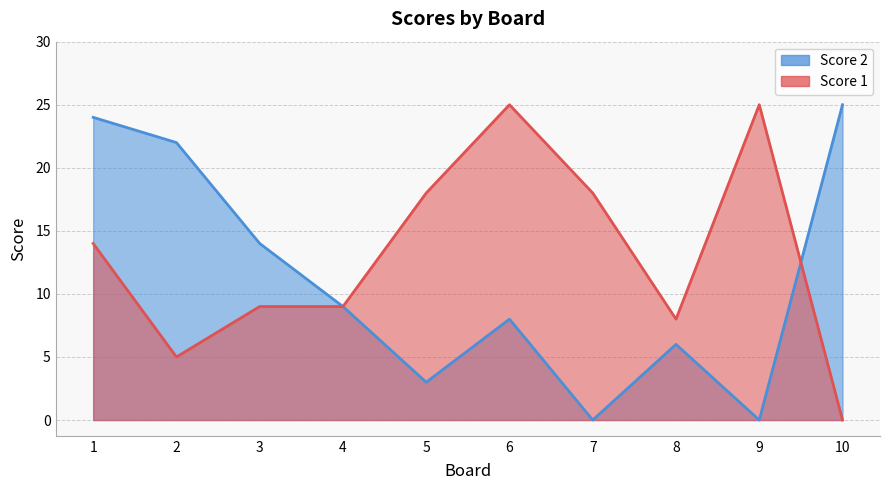

Rank the series by their average value, from highest to lowest.

Score 1, Score 2